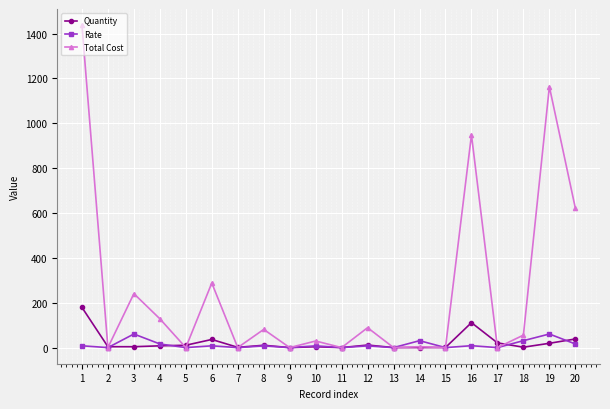

How many distinct data groups are displayed?

3